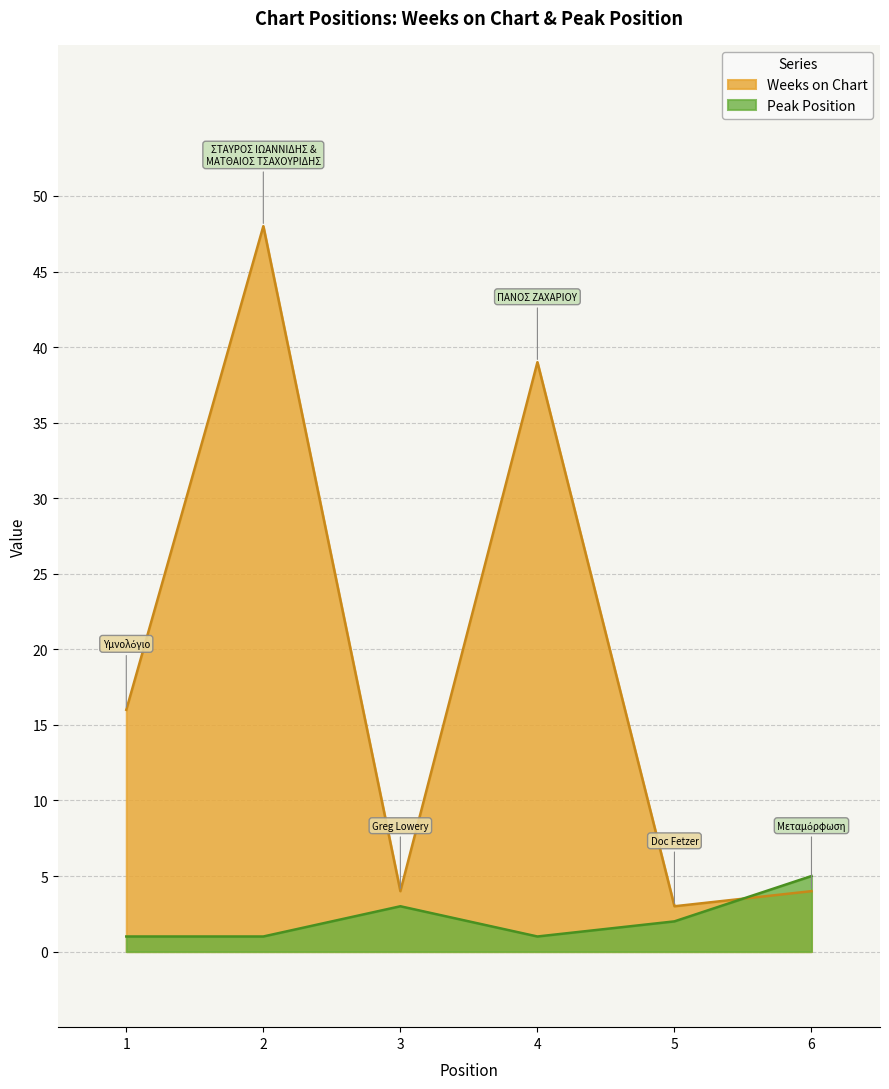

Rank the series at 3 from lowest to highest value.

Peak Position, Weeks on Chart